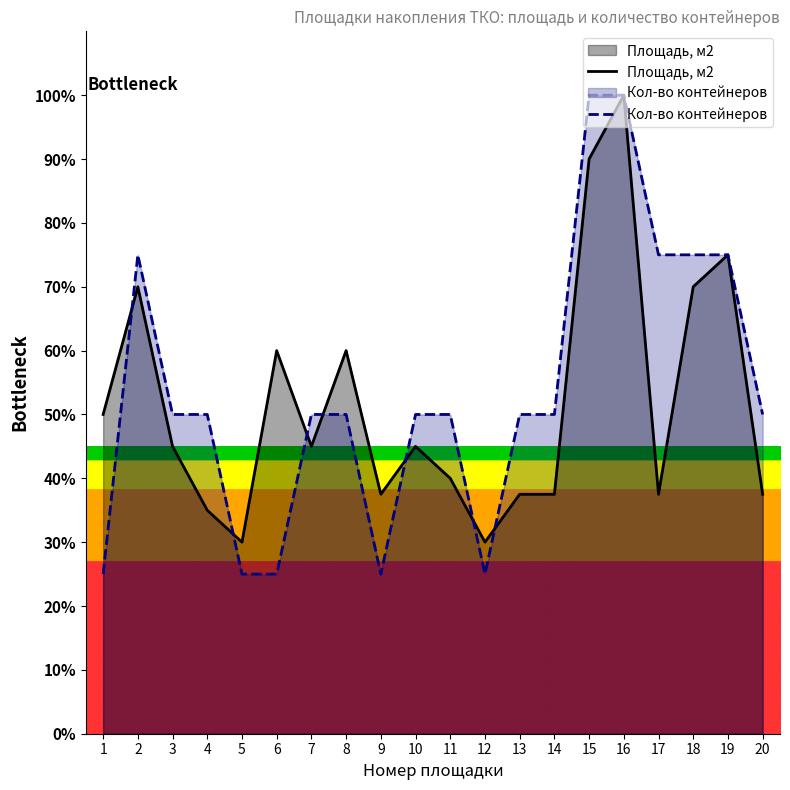

Which label corresponds to the smallest value in the chart?

1